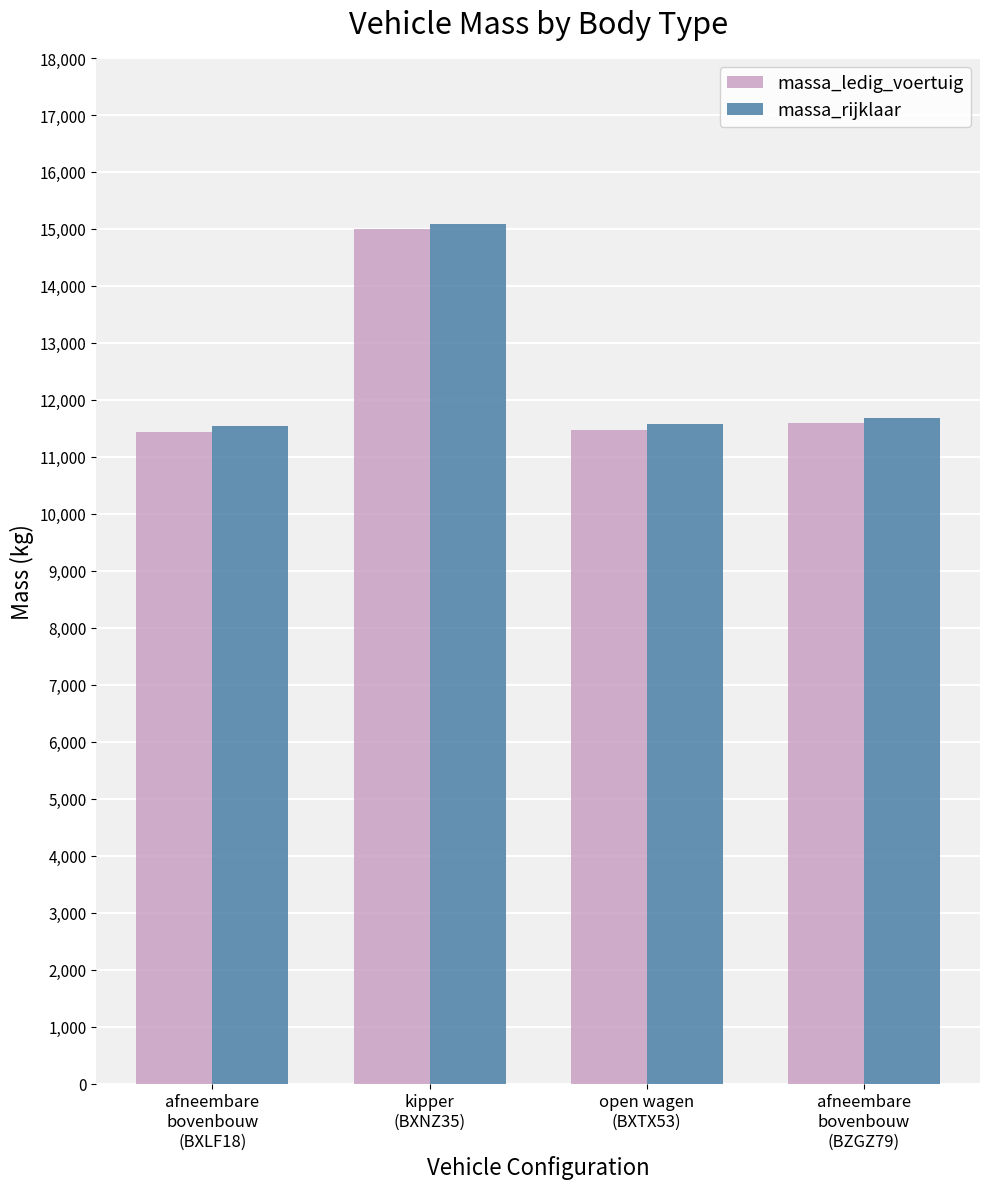

Does the chart contain any negative values?

No